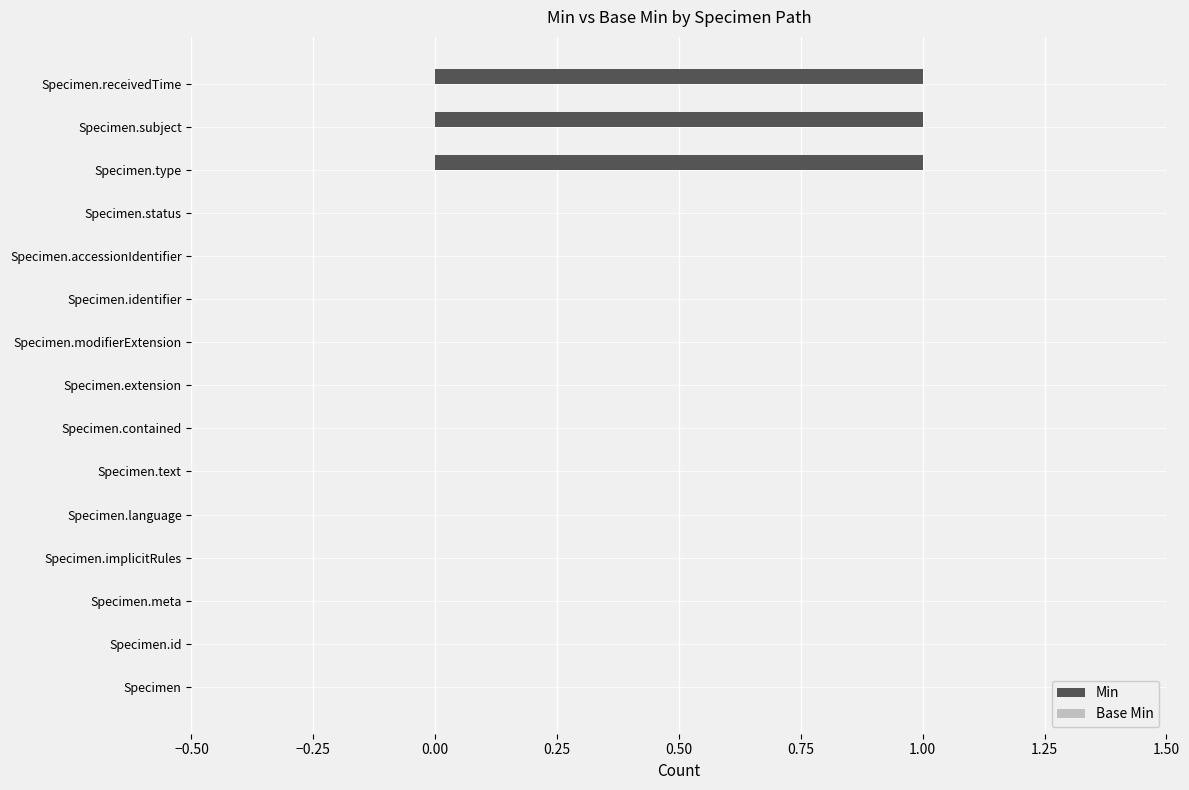

Is it true that the value at Specimen.contained is 0?

True